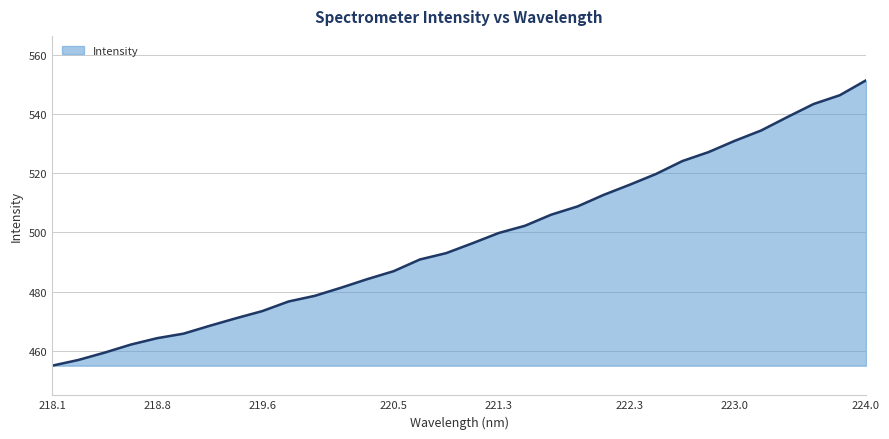

How many lines are shown in the chart?

1